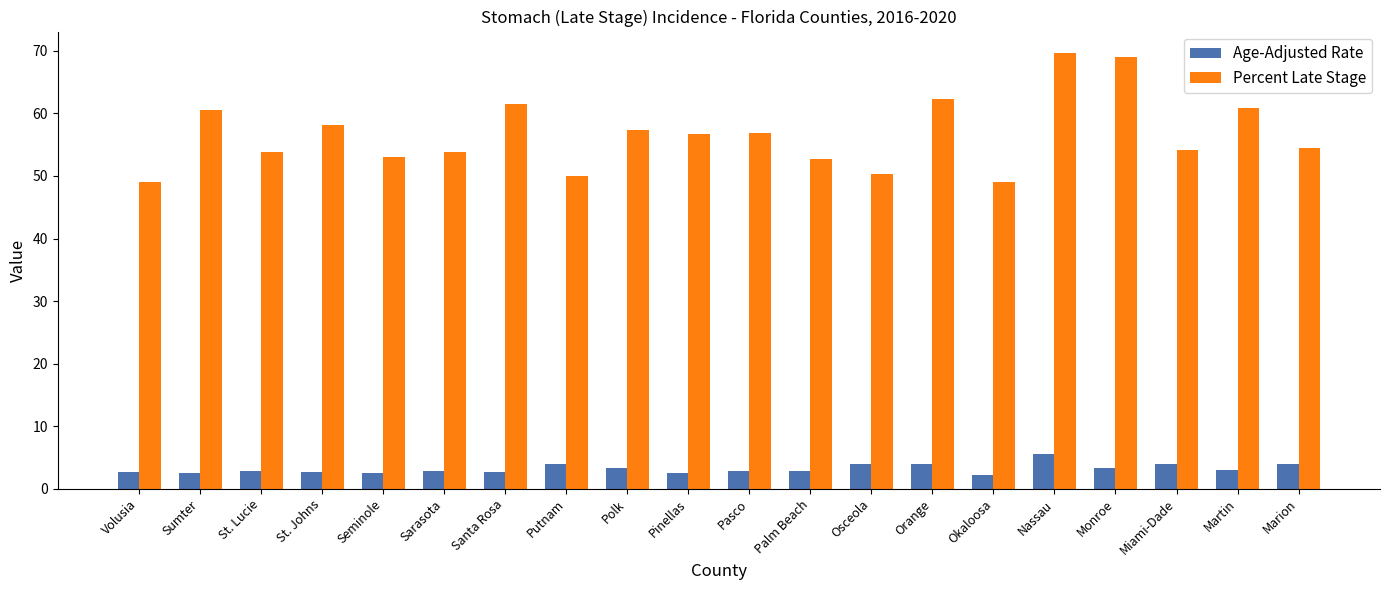

Is it true that Percent Late Stage equals 31.9 at Osceola?

False